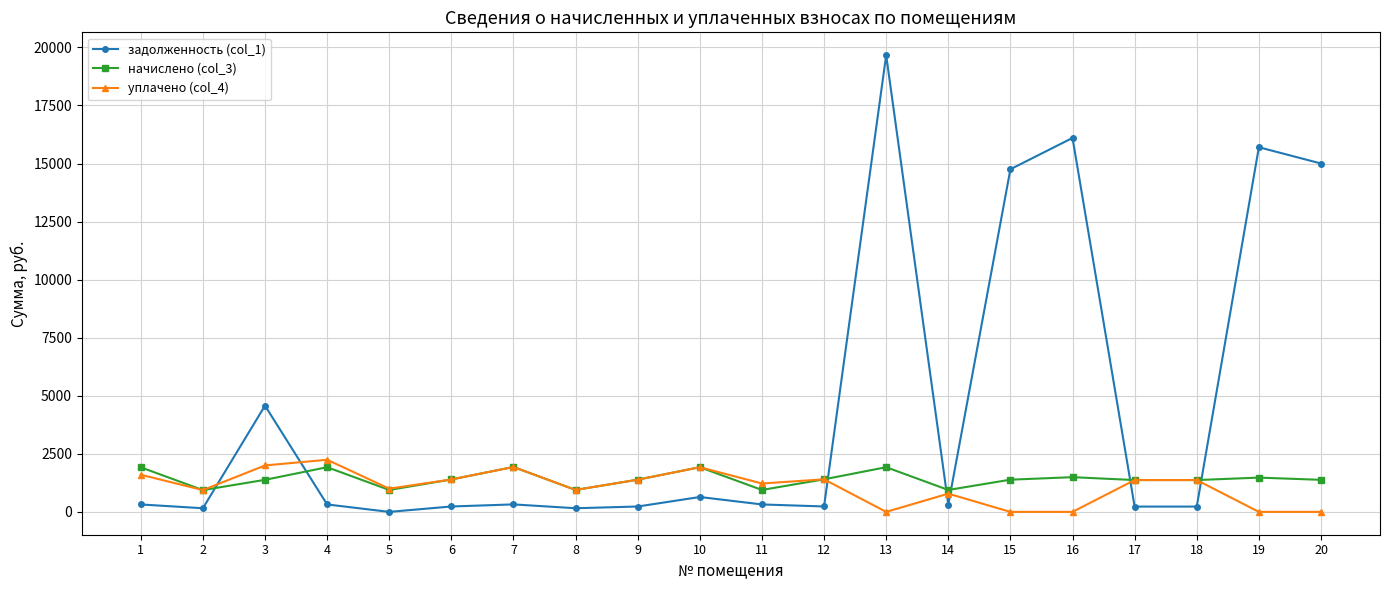

Which series has the largest range (max minus min)?

задолженность (col_1)